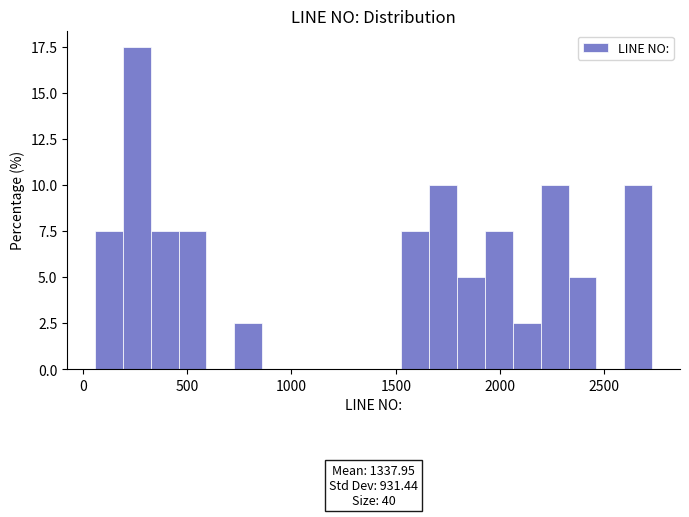

Around what value on the x-axis is the tallest bar? Give the approximate position of its centre, as read against the axis.

250